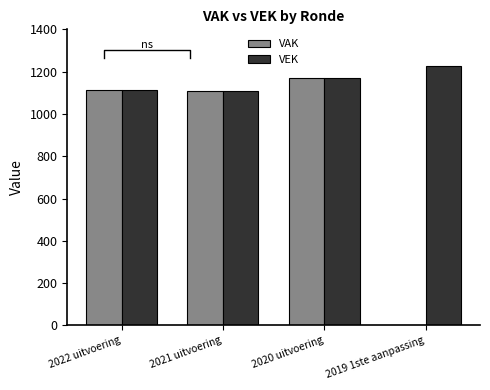

What is the difference between the highest and lowest values at 2019 1ste aanpassing?

1228